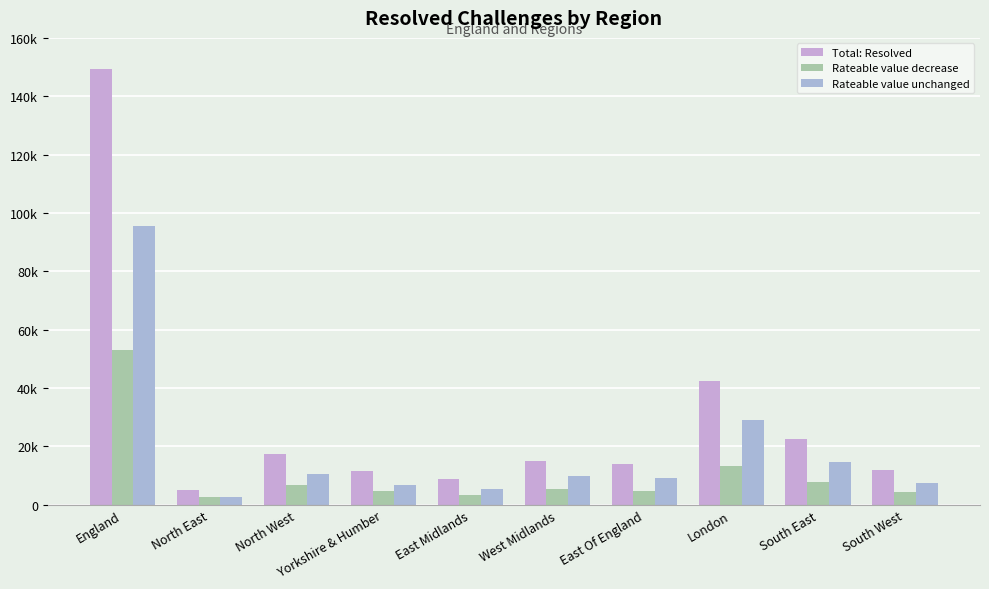

Where does the Total: Resolved series first go above 15110?

England